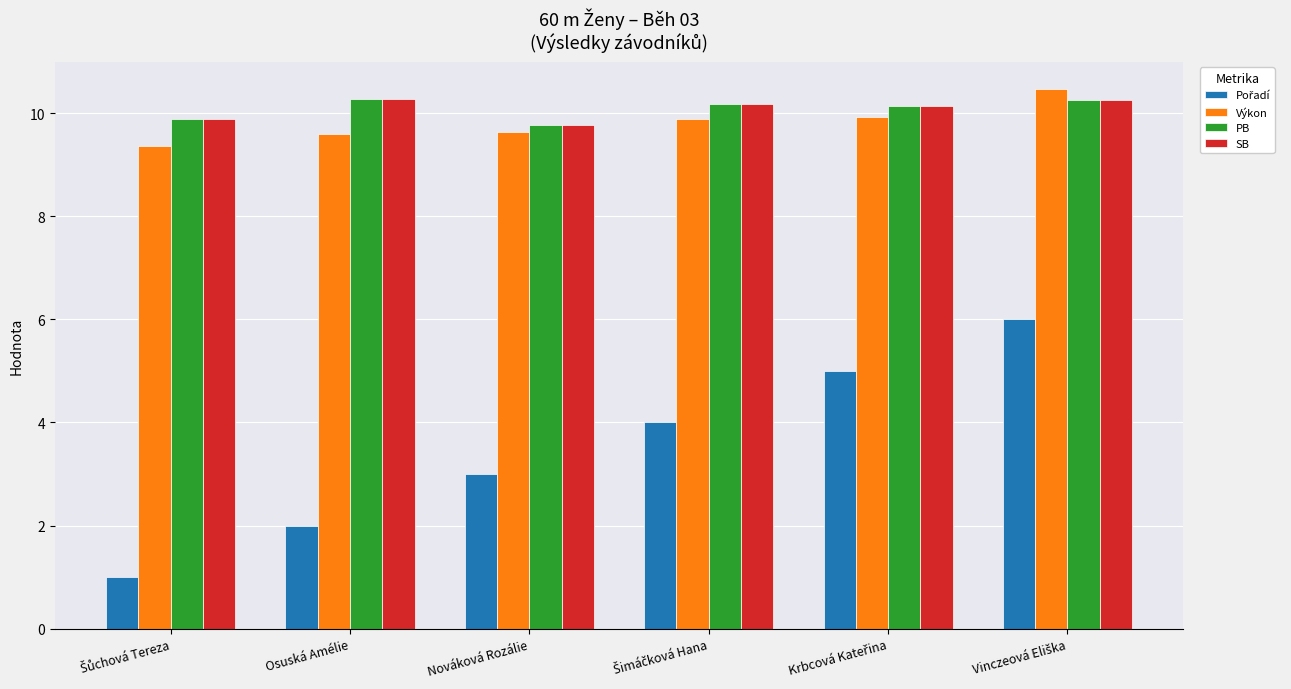

The value of PB at Osuská Amélie is 17.1. True or false?

False